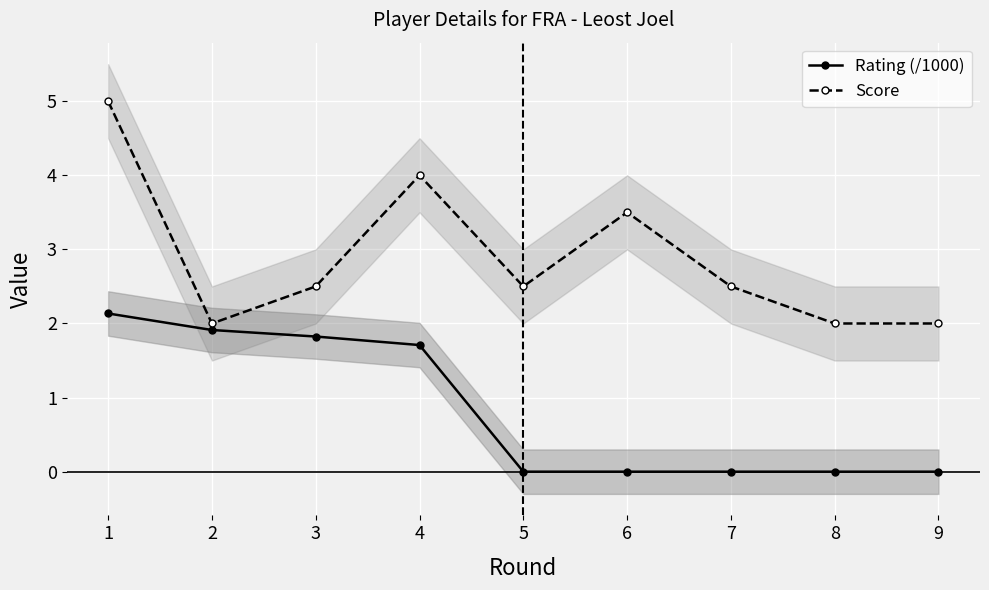

What is the difference between the Rating (/1000) values at 2 and 1?

0.2